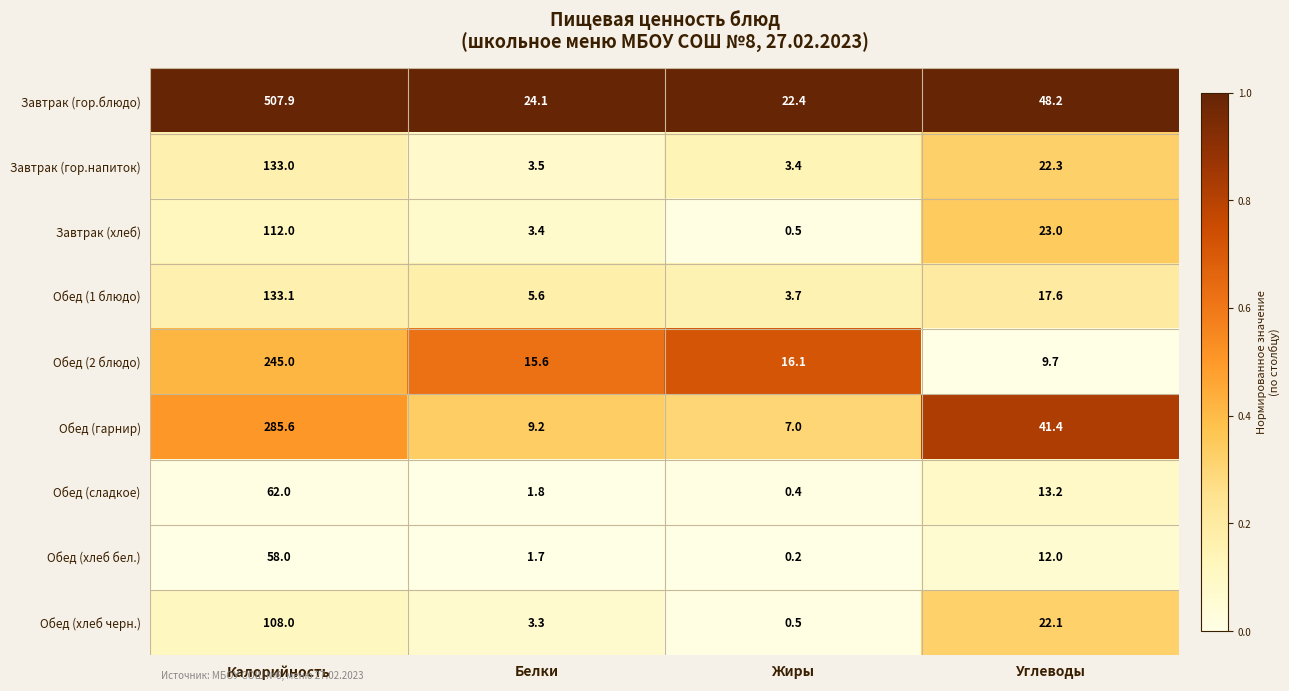

Rank the series by their maximum value, from highest to lowest.

Завтрак (гор.блюдо), Обед (гарнир), Обед (2 блюдо), Обед (1 блюдо), Завтрак (гор.напиток), Завтрак (хлеб), Обед (хлеб черн.), Обед (сладкое), Обед (хлеб бел.)